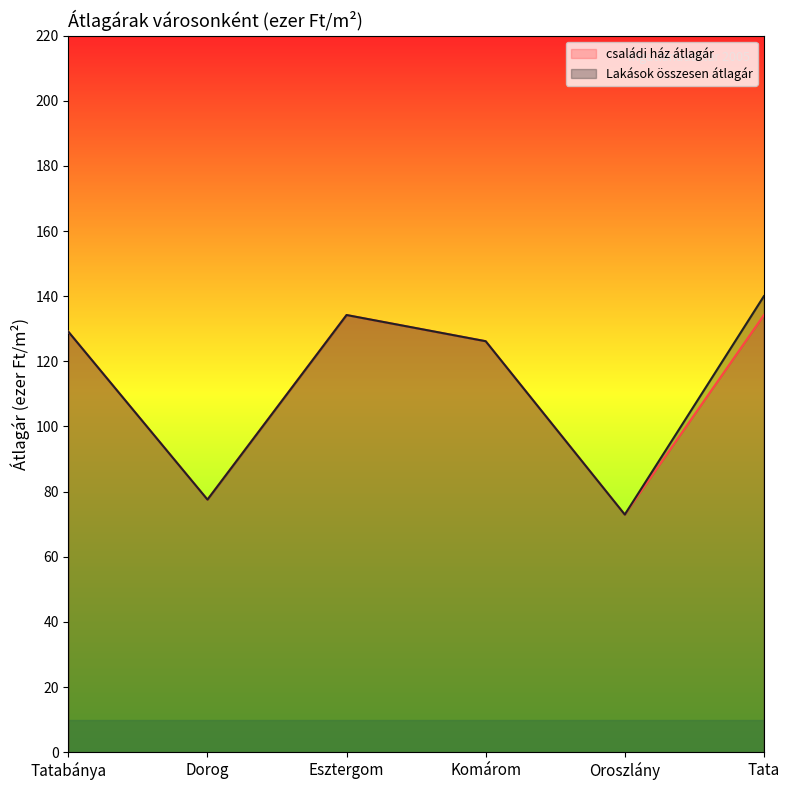

The value of családi ház átlagár at Oroszlány is 73.0. True or false?

True